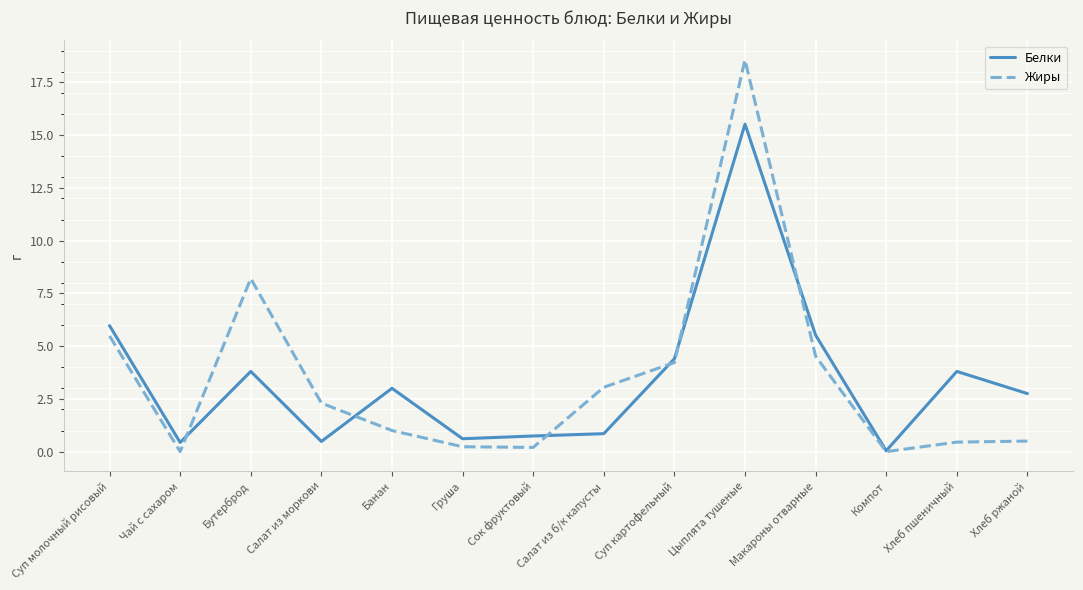

What is the highest value of the Жиры series?

18.6